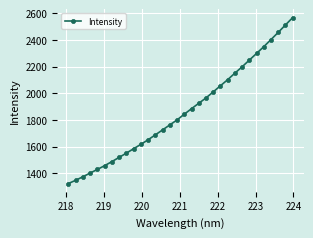

What is the value of the 28th point from the left?

2349.3